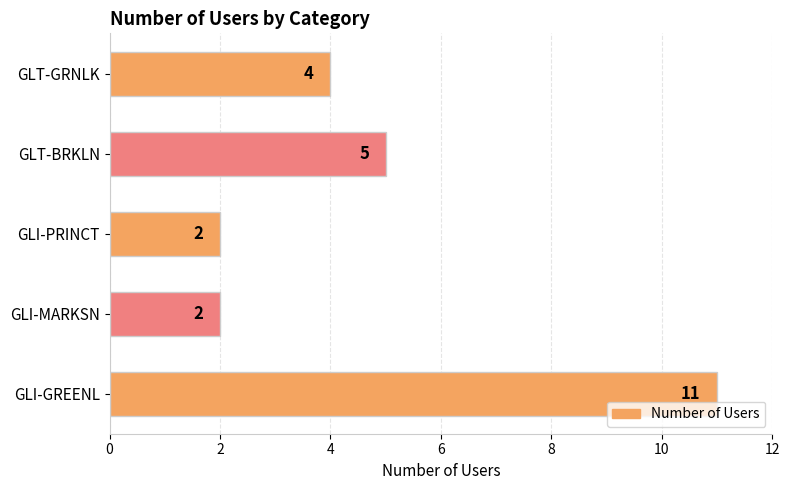

Reading top to bottom, transcribe all the data shown in this chart.

GLT-GRNLK=4	GLT-BRKLN=5	GLI-PRINCT=2	GLI-MARKSN=2	GLI-GREENL=11